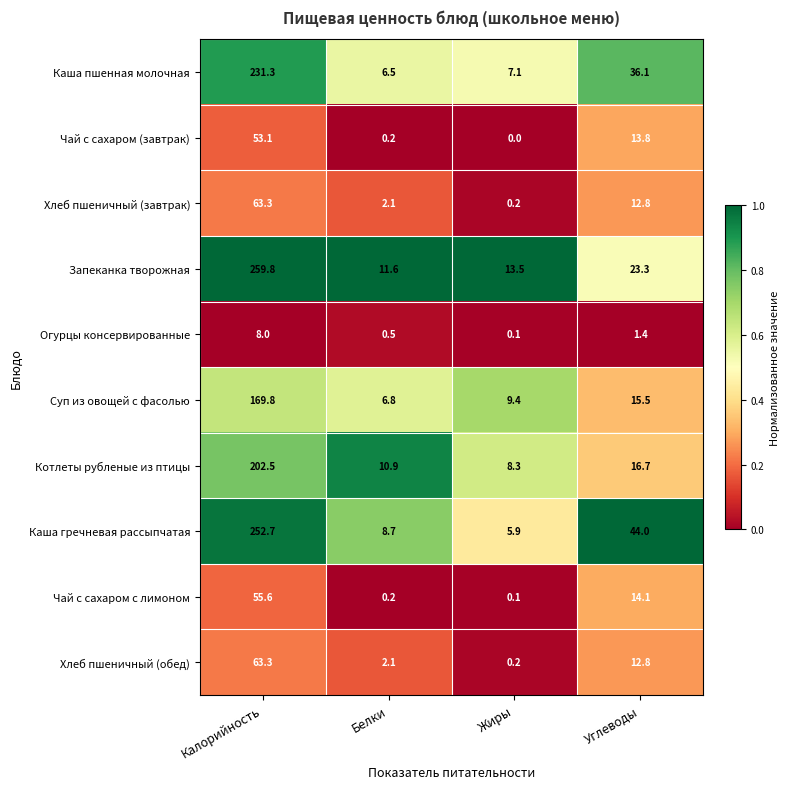

What is the average value of the Огурцы консервированные series?

2.5